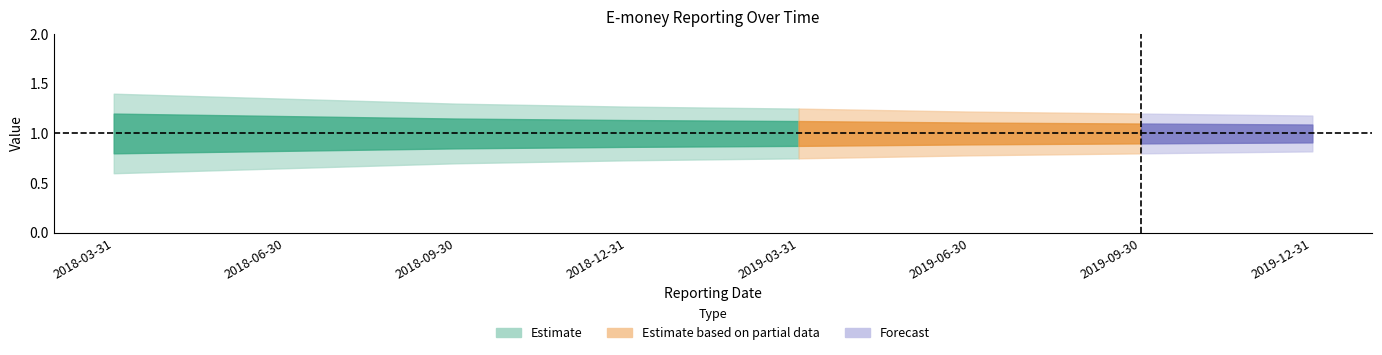

Does the chart have visible grid lines?

No